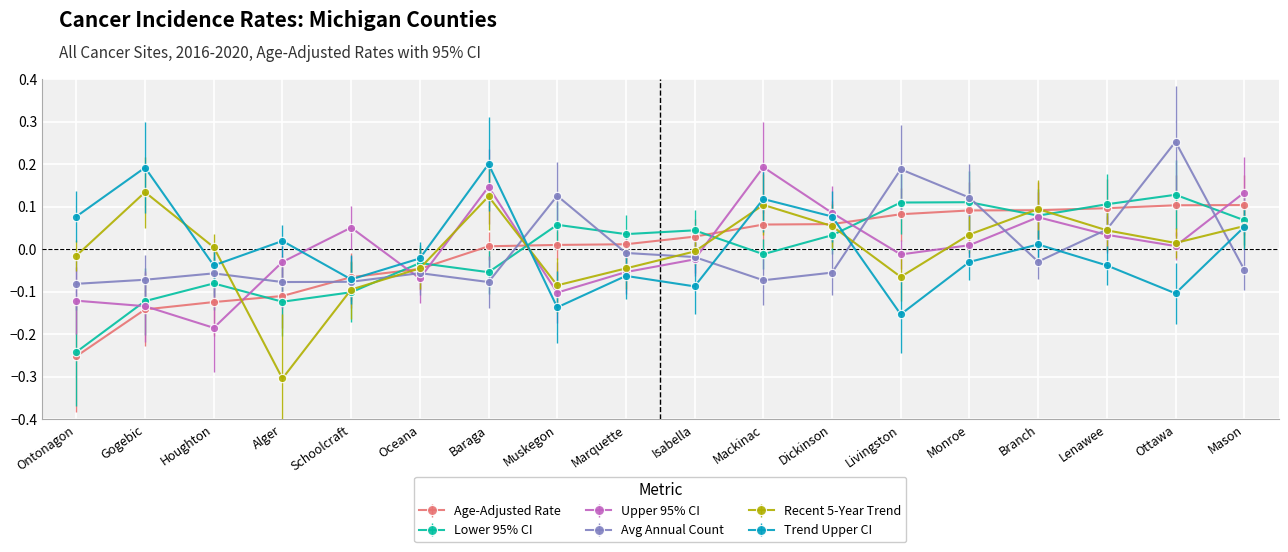

True or false: Upper 95% CI and Avg Annual Count intersect in this chart.

True